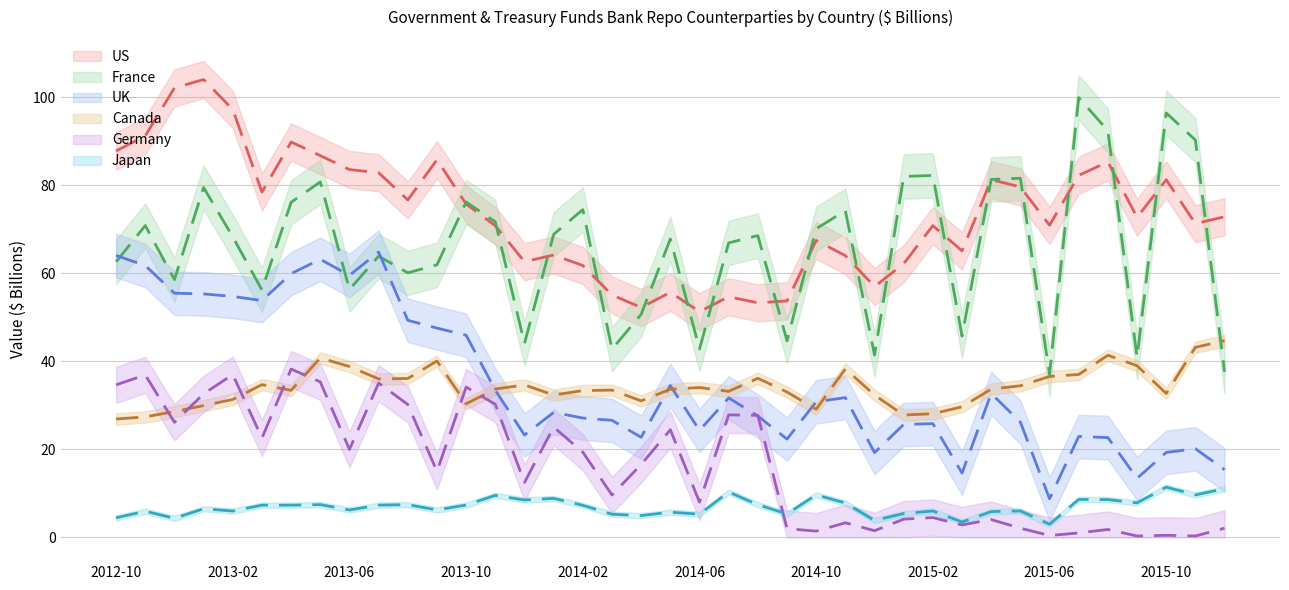

Between which two adjacent categories do Germany and Japan first intersect?

2014-08 and 2014-09